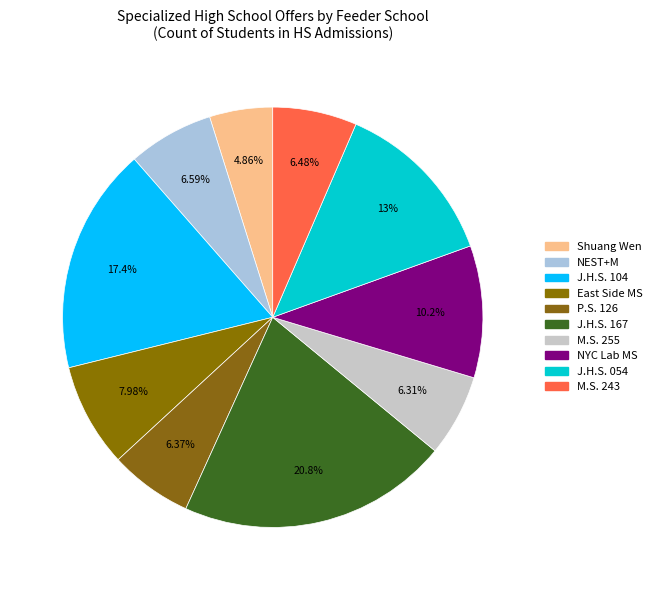

Count the number of slices in the pie.

10